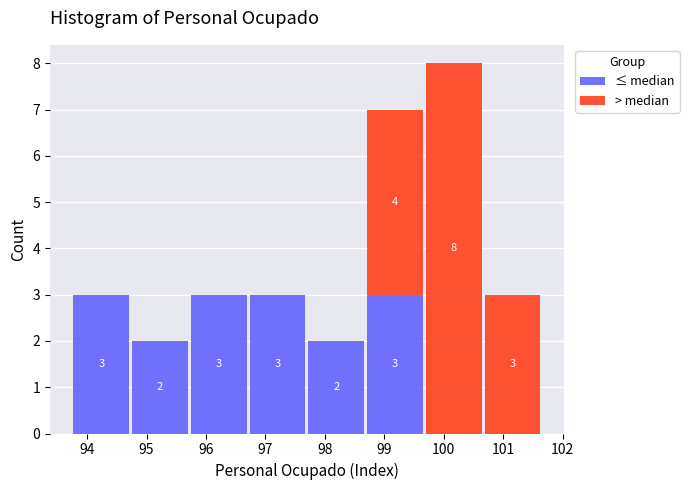

Which range on the x-axis has the tallest stacked bar (by total height)?

99.7 to 100.7